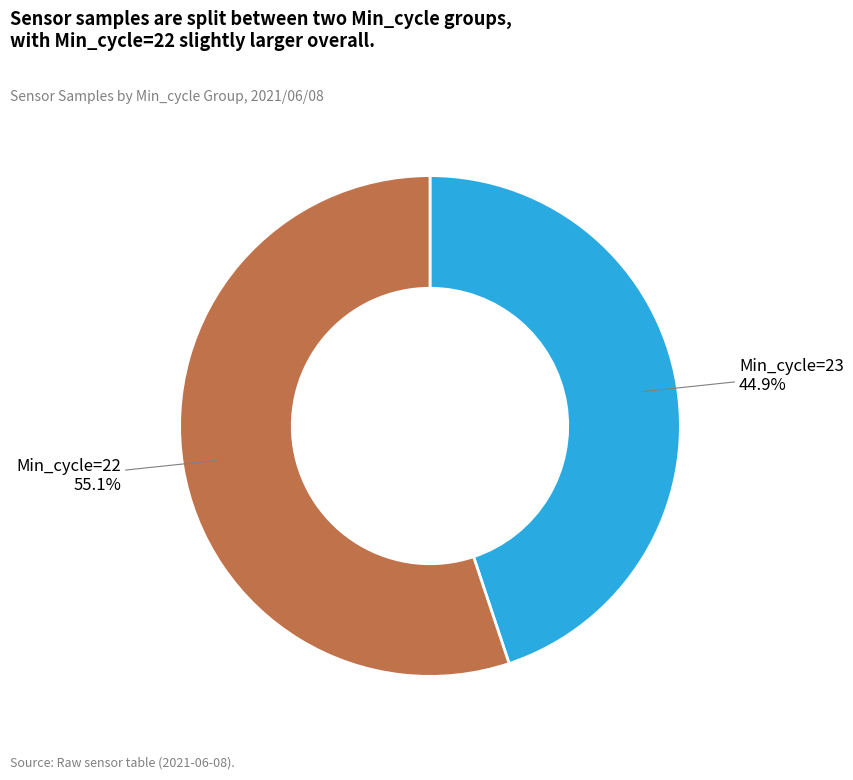

Count the number of slices in the pie.

2